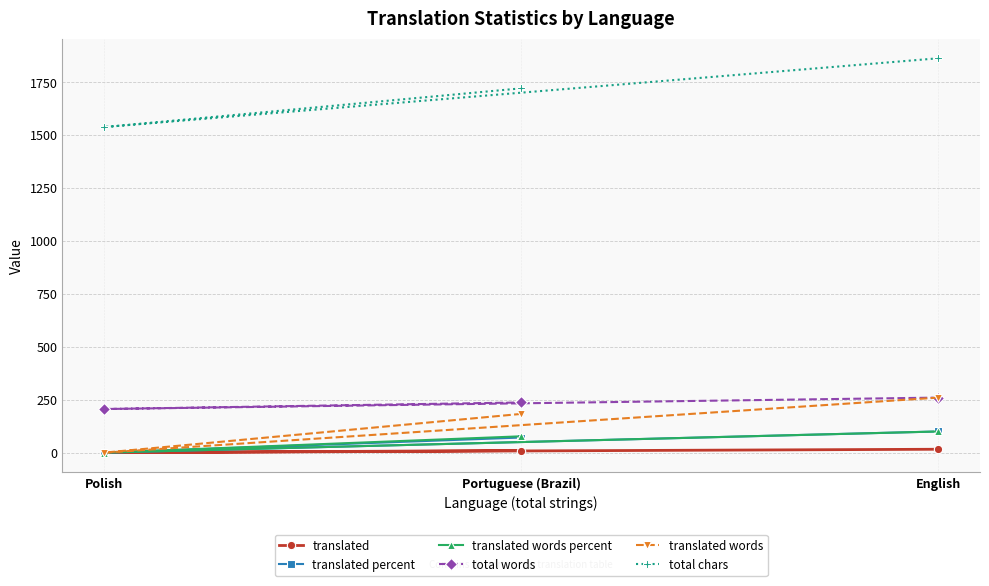

Count the total chars values in the range 1538 to 1863.

3